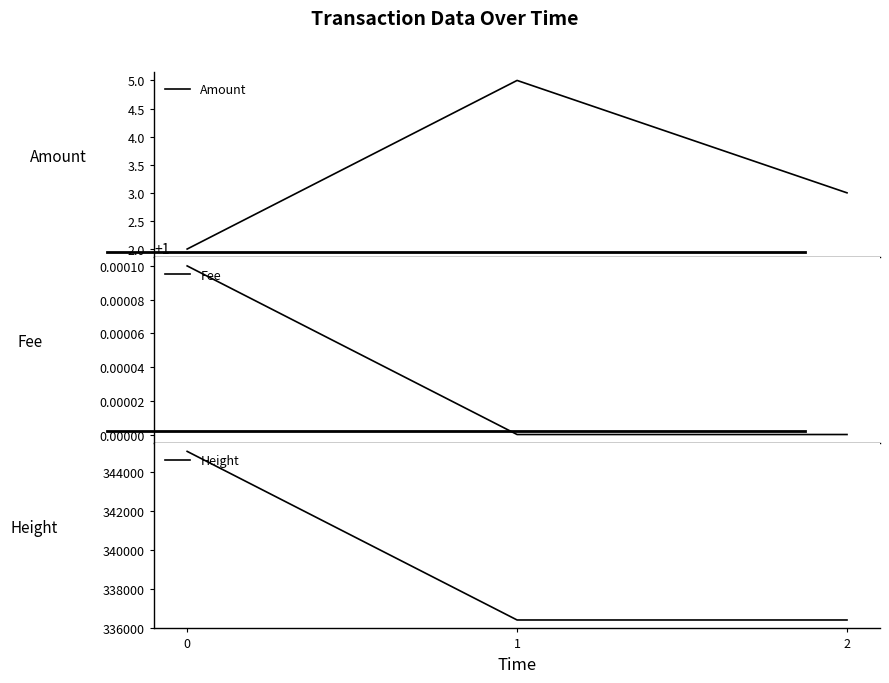

Which category has the highest value in the Amount series?

1